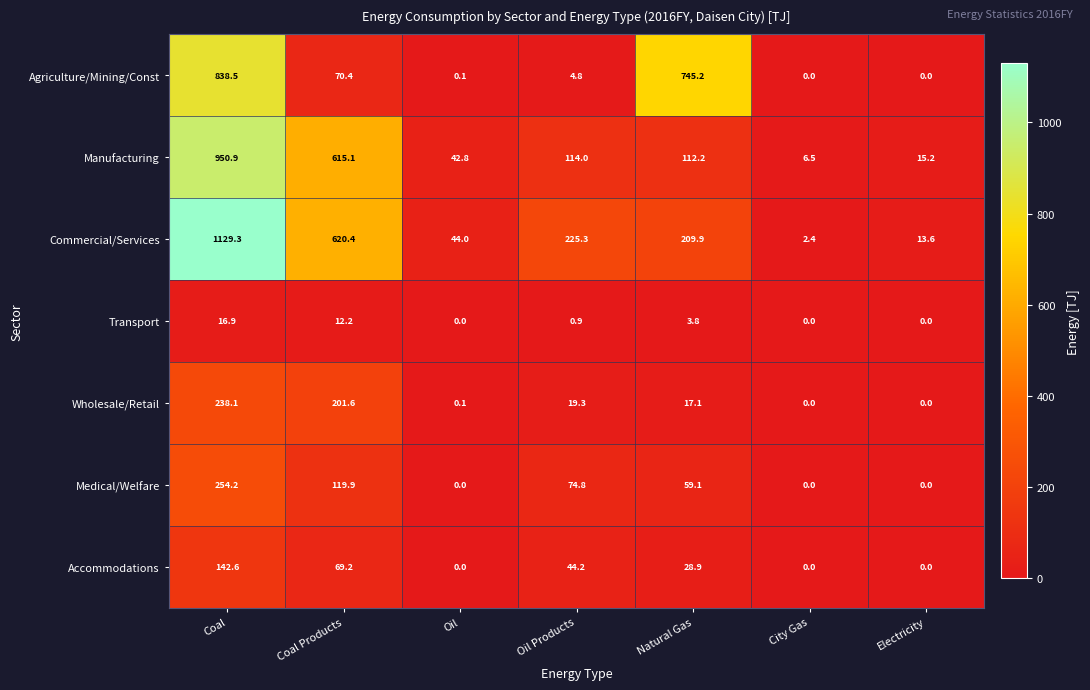

The value of Medical/Welfare at City Gas is 0.0. True or false?

True